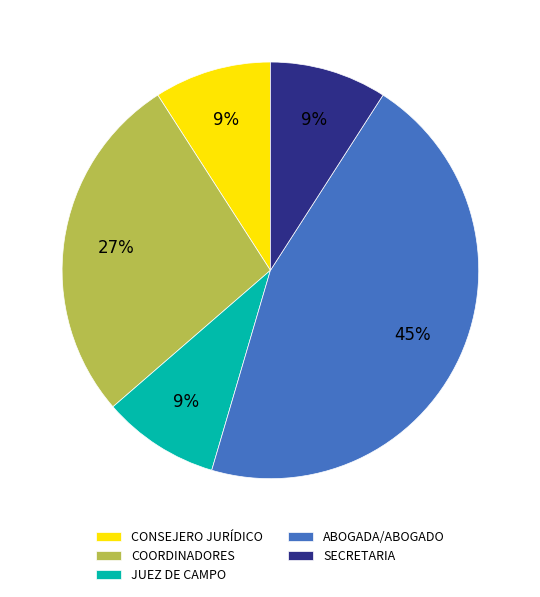

To the nearest percent, what is the average slice percentage?

20%